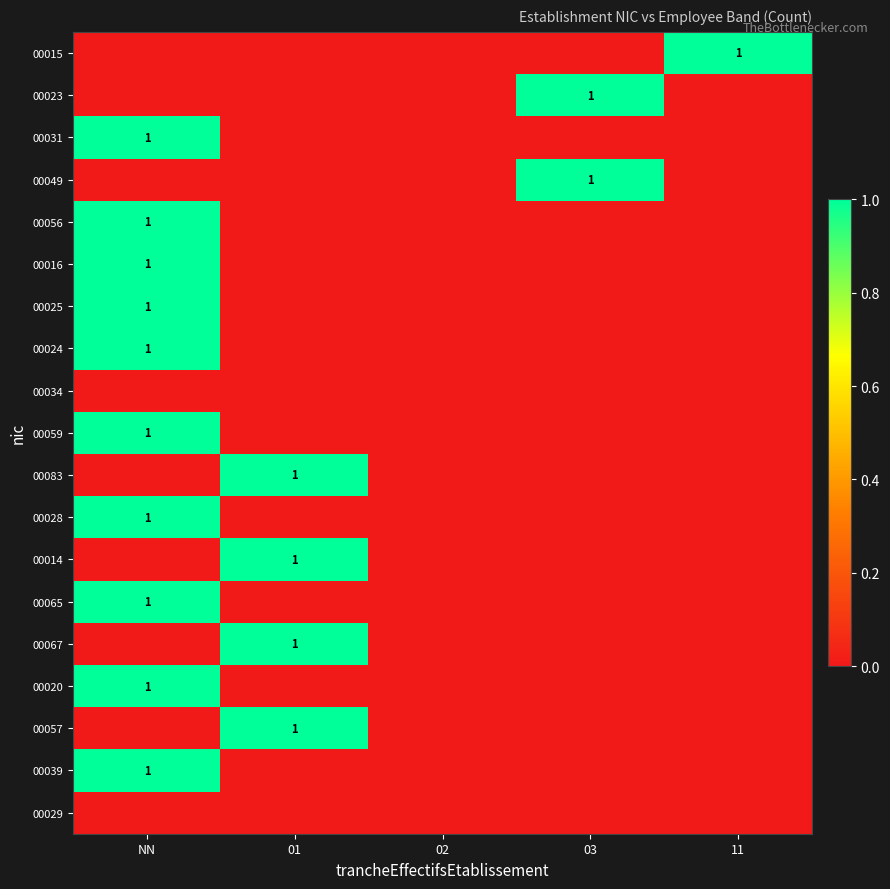

The value of 00065 at NN is 1. True or false?

True